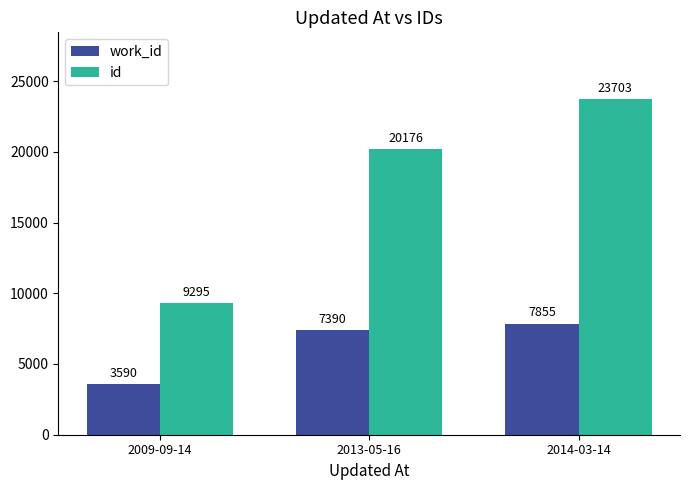

Is the value of id at 2013-05-16 greater than the value of work_id at 2014-03-14?

Yes